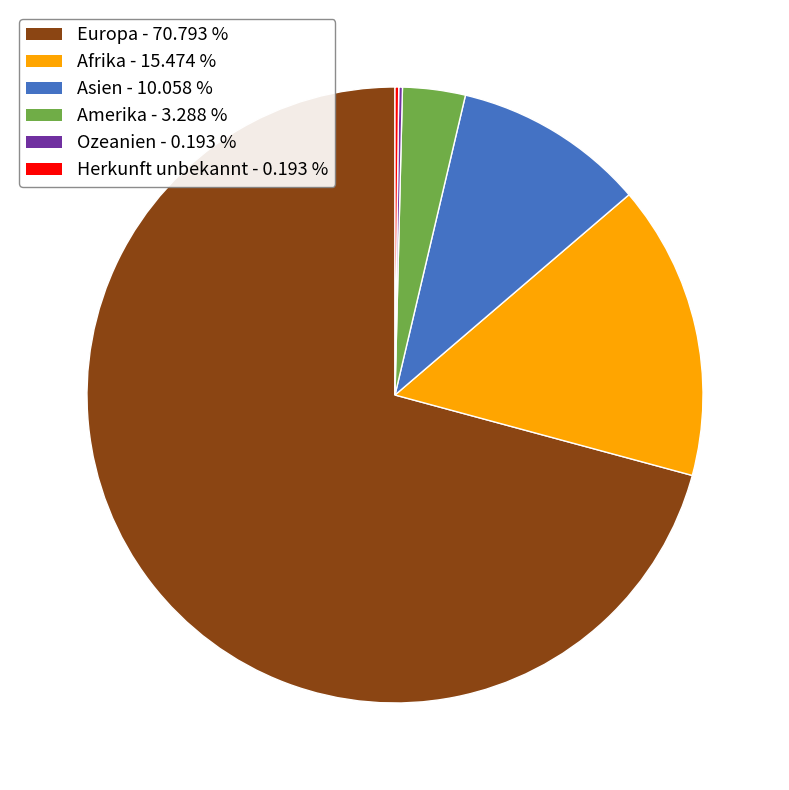

Does Europa account for over 50% of the chart?

Yes